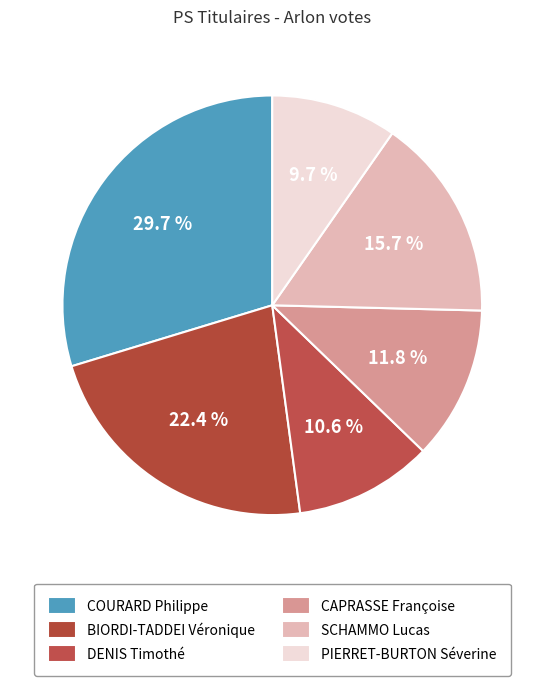

Count the number of slices in the pie.

6